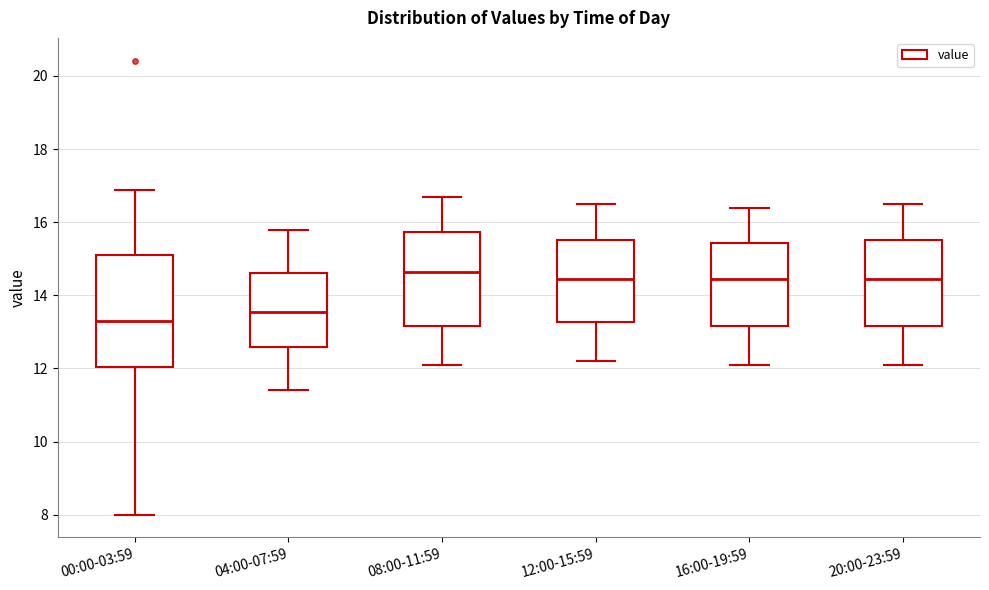

Where does the upper whisker of the box for 20:00-23:59 end on the y-axis? The values are not printed on the chart, so give them approximately, as read against the axis.

16.6